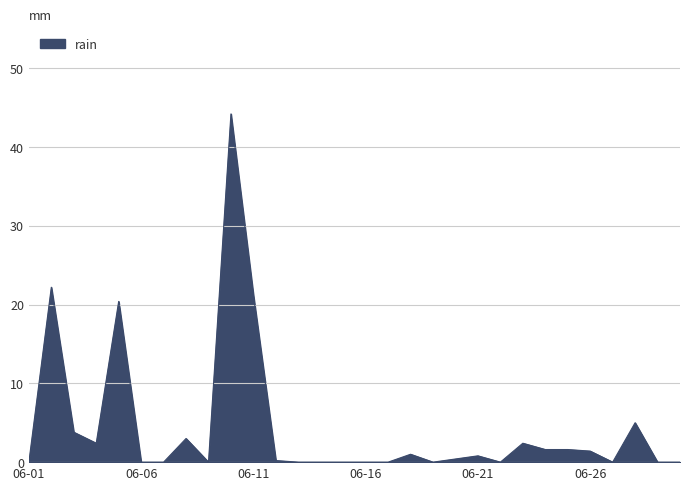

What is the greatest value displayed?

44.2